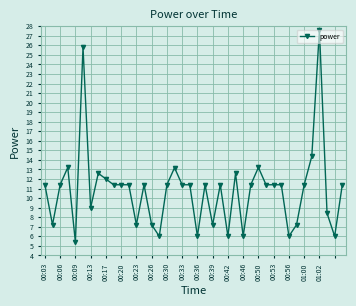

What is the value of the 32nd point from the left?

11.4